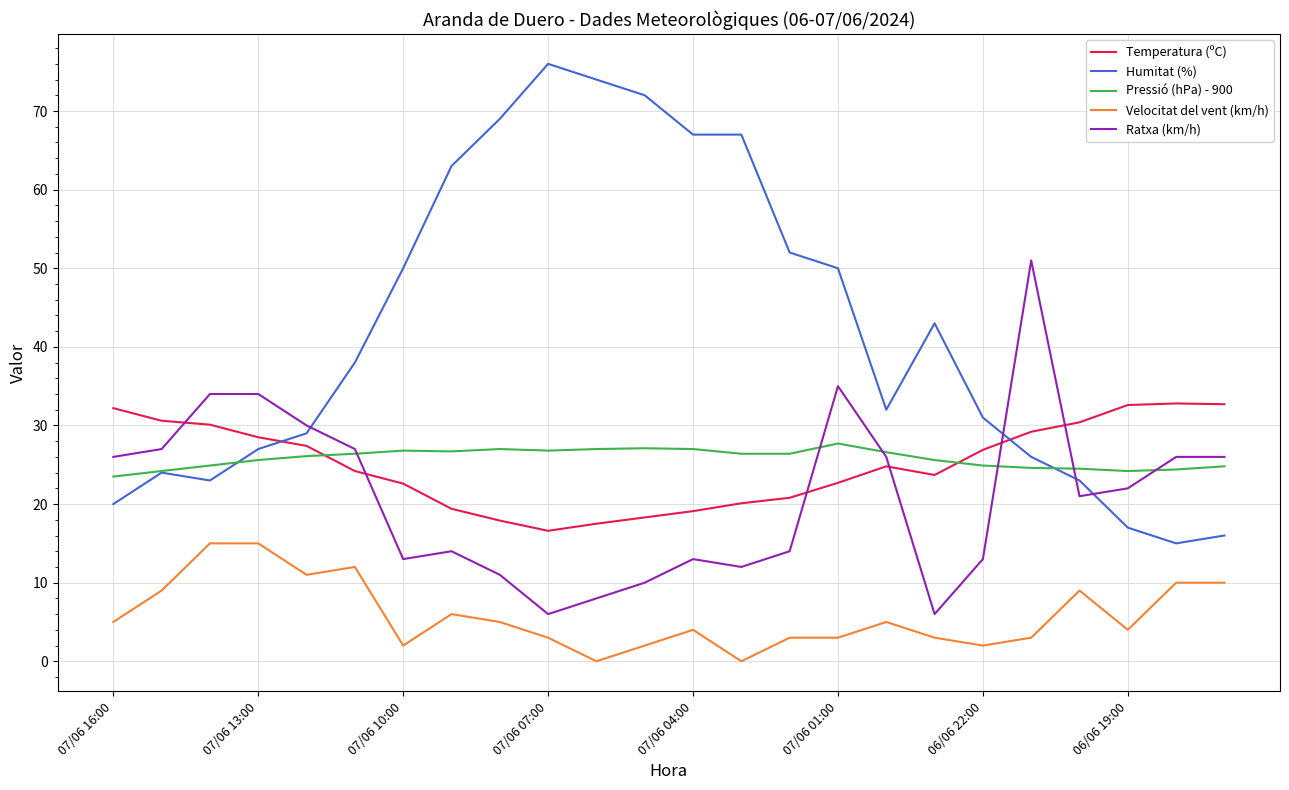

Which series has the widest spread of values?

Humitat (%)